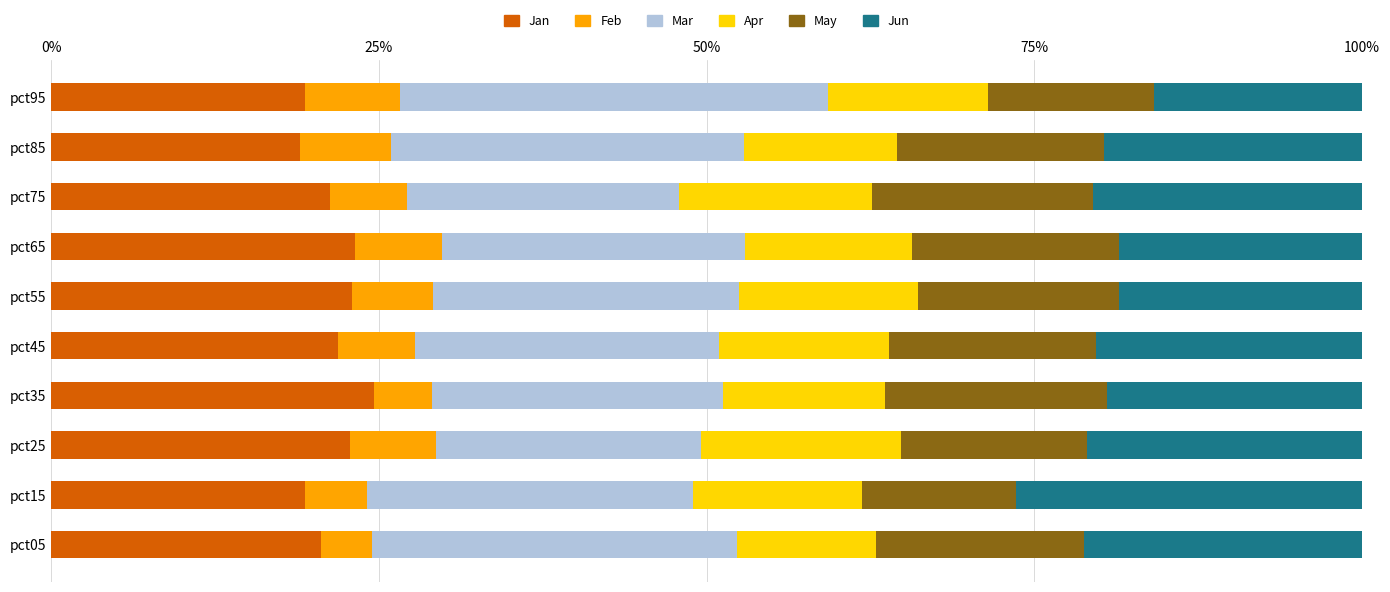

What is the total value across all series at pct75?

100.0